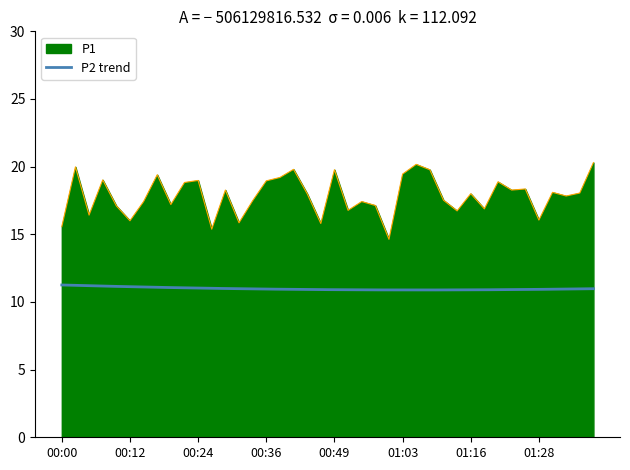

What is the difference between the values at 01:18 and 00:14?

0.5